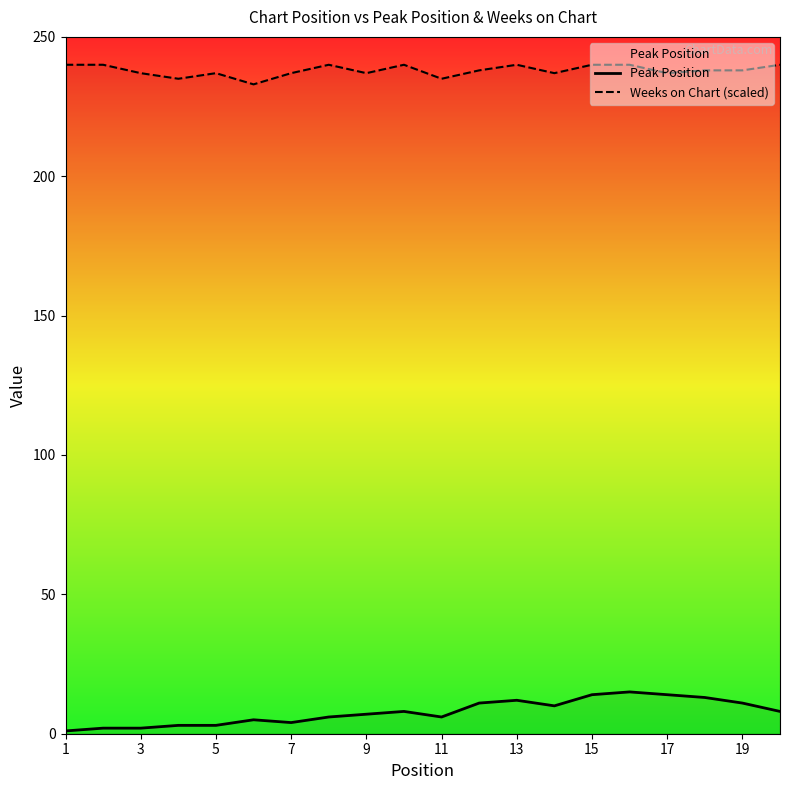

At how many categories does at least one series exceed 76?

20